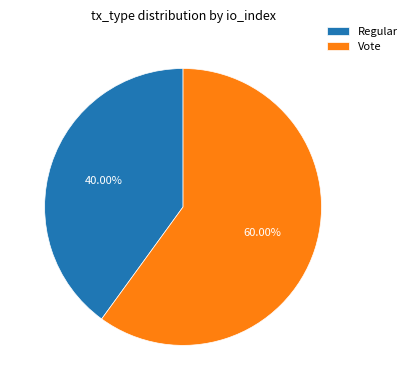

What percentage is NOT represented by Vote?

40.0%